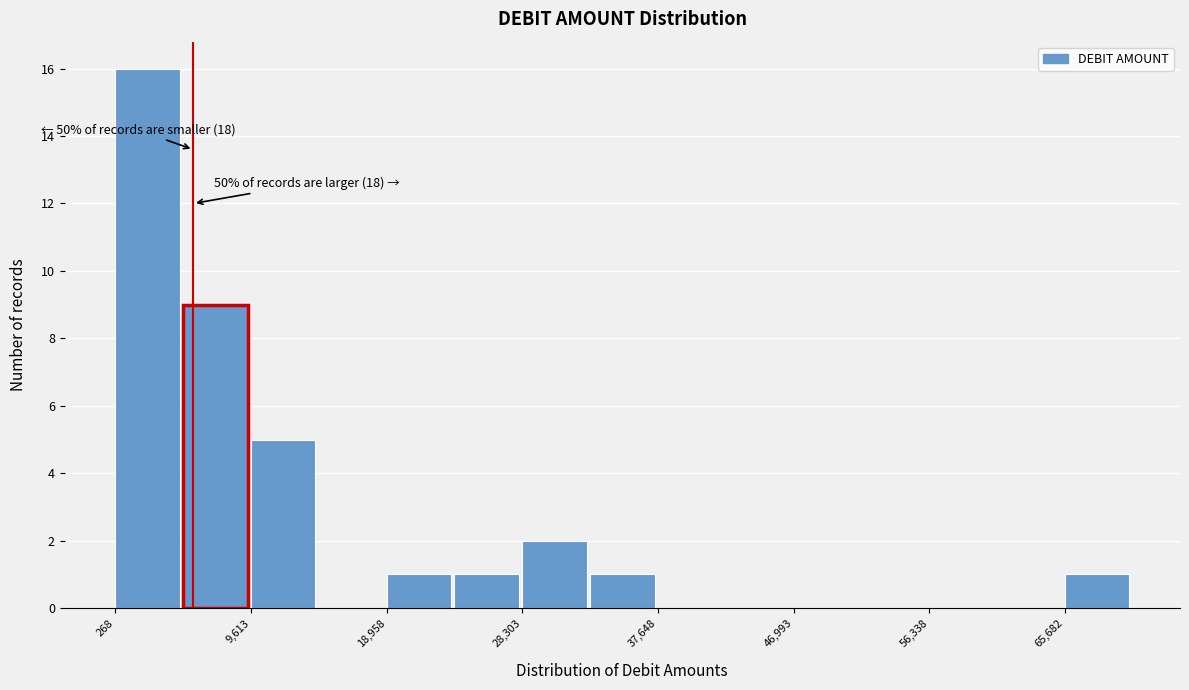

Which range on the x-axis has the tallest bar?

0 to 5000